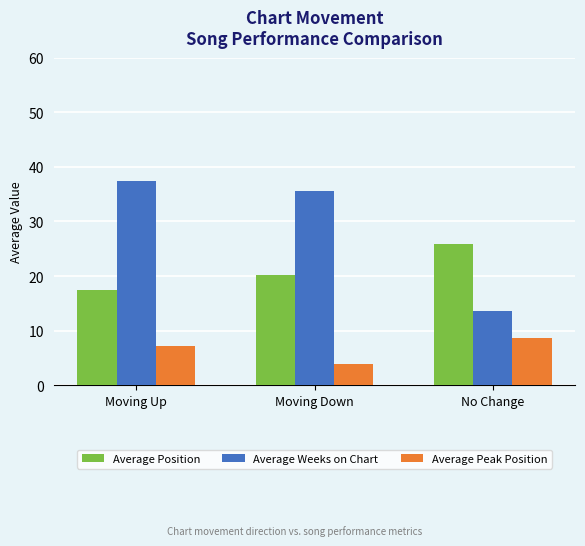

Are the bars horizontal?

No